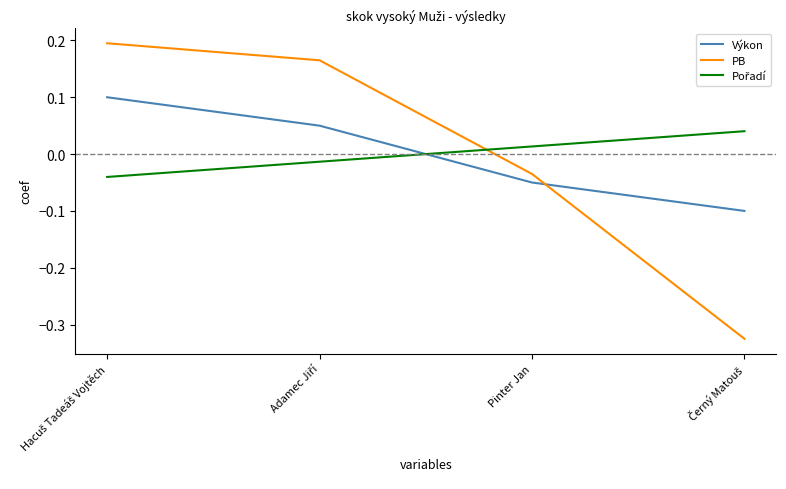

What is the difference between the maximum and minimum values in the PB series?

0.5